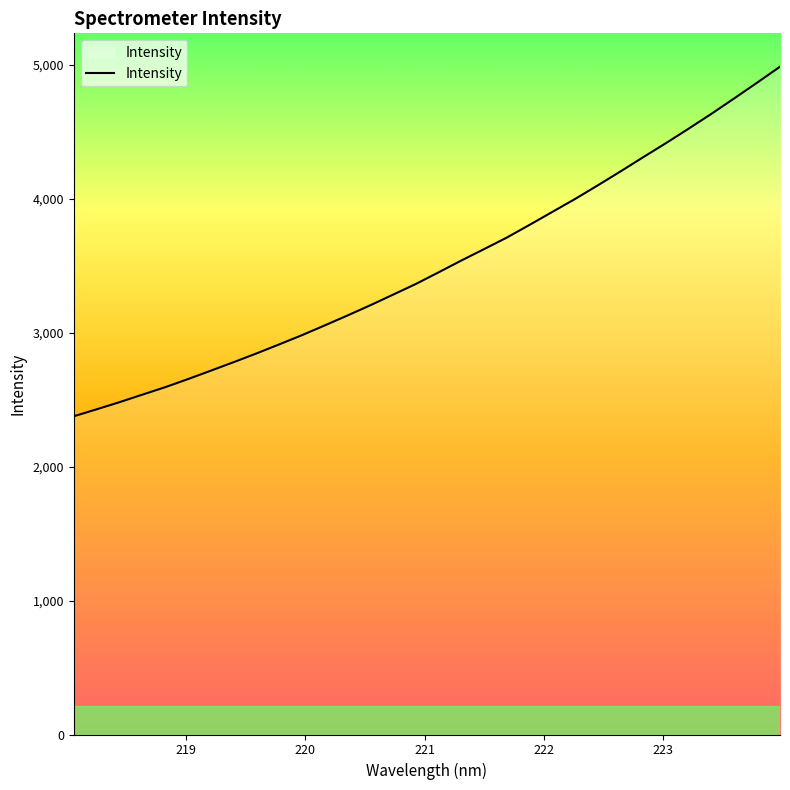

True or false: there are more than 2 points higher than both neighbors.

False